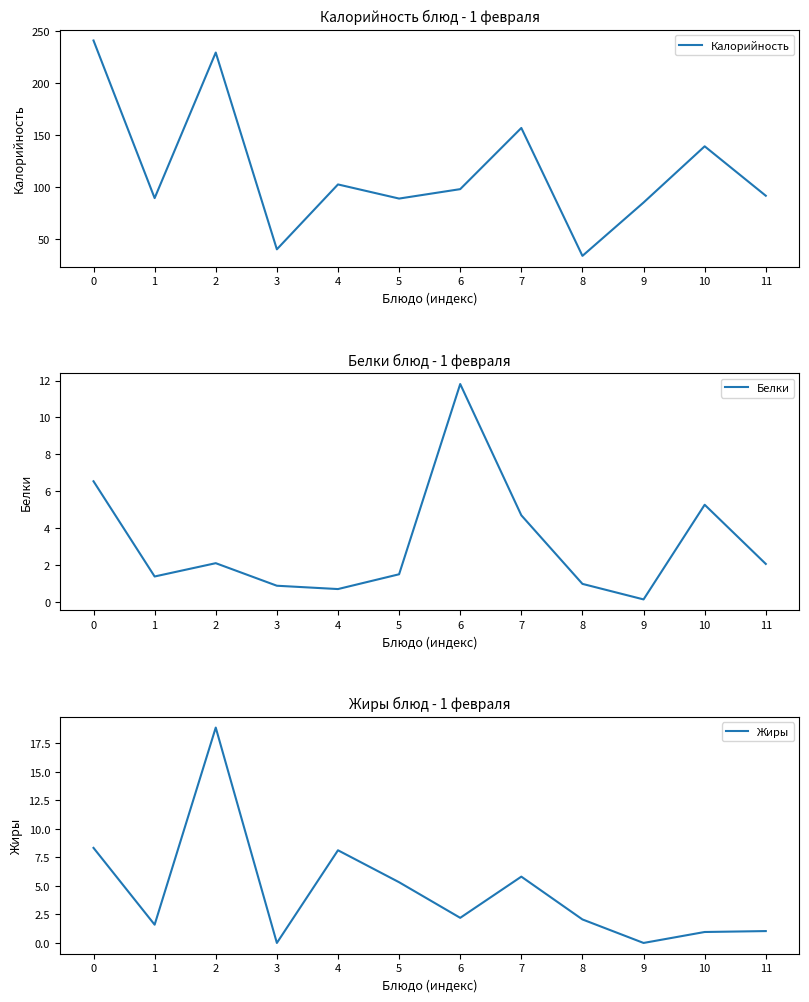

What value does the Калорийность series have at 3?

40.0